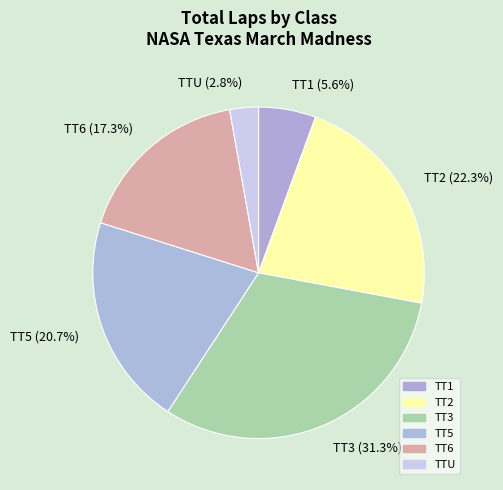

Does any single category account for the majority?

No